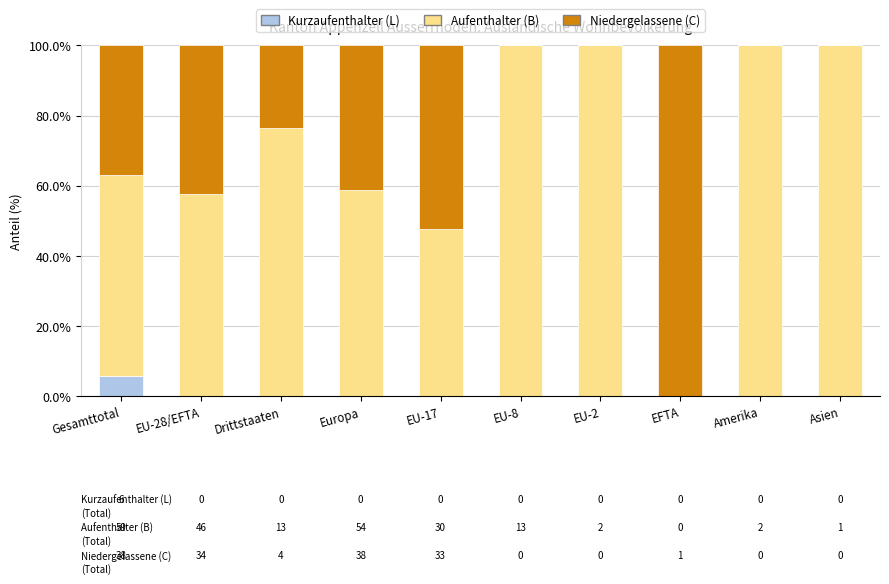

Count the number of categories in the chart.

10